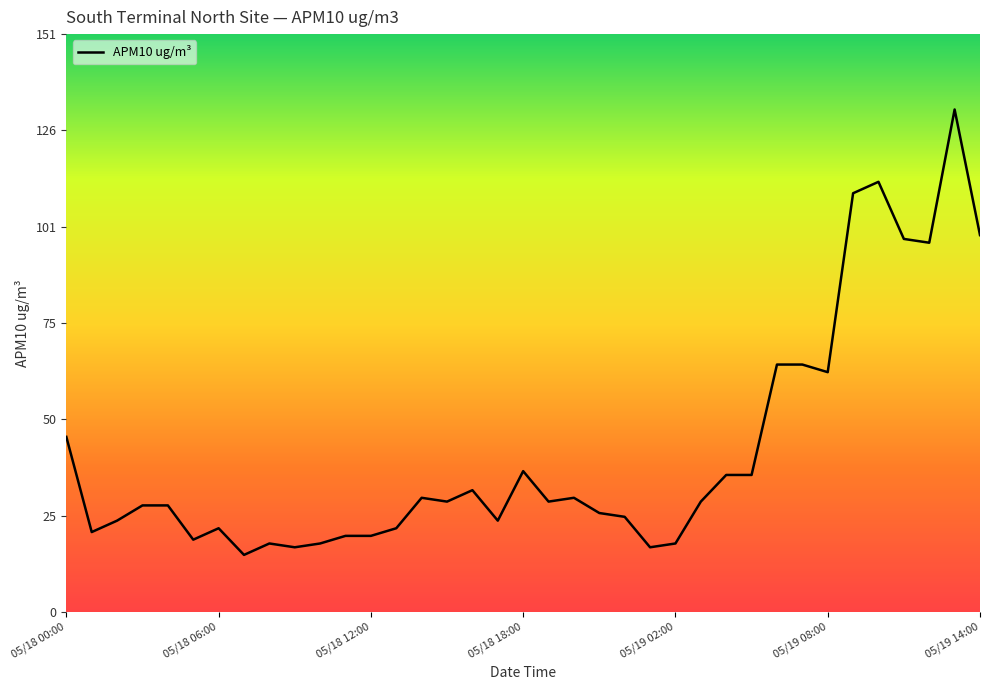

Is this an area chart (filled region under the line)?

No